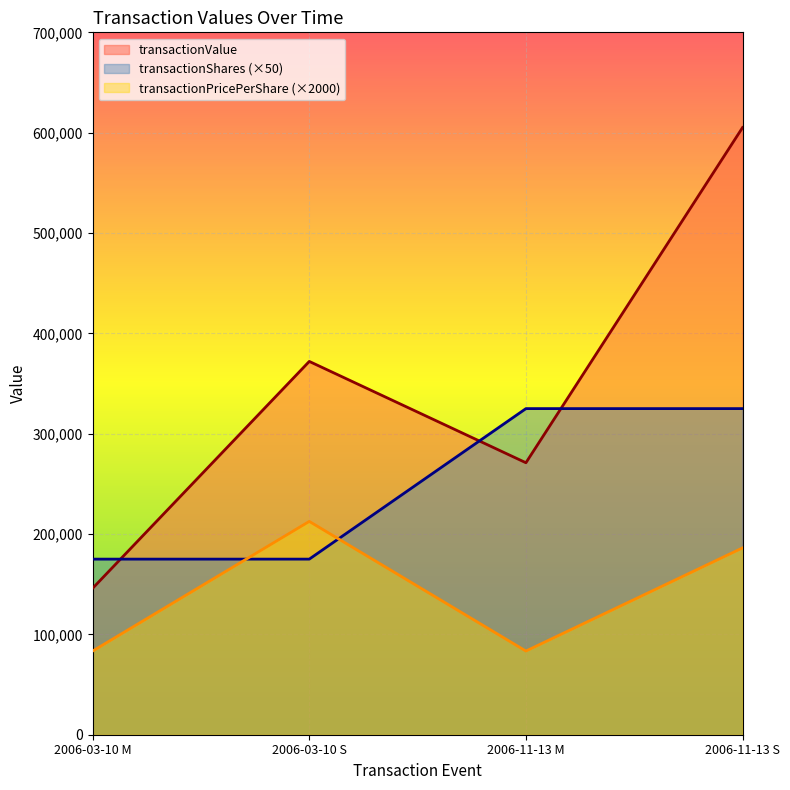

What is the label of the 1st point from the left?

2006-03-10 M